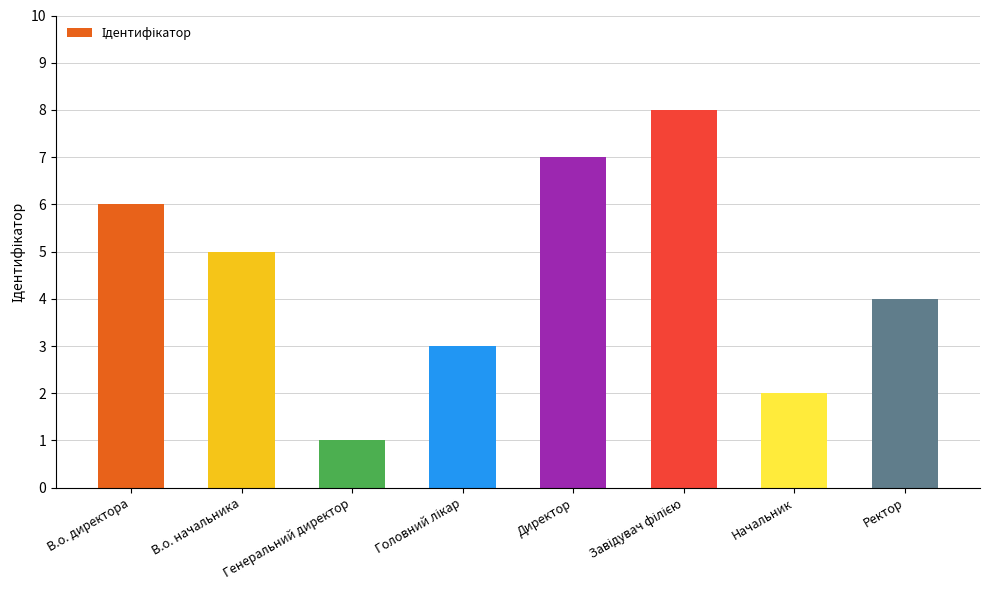

How many bars are there in total?

8